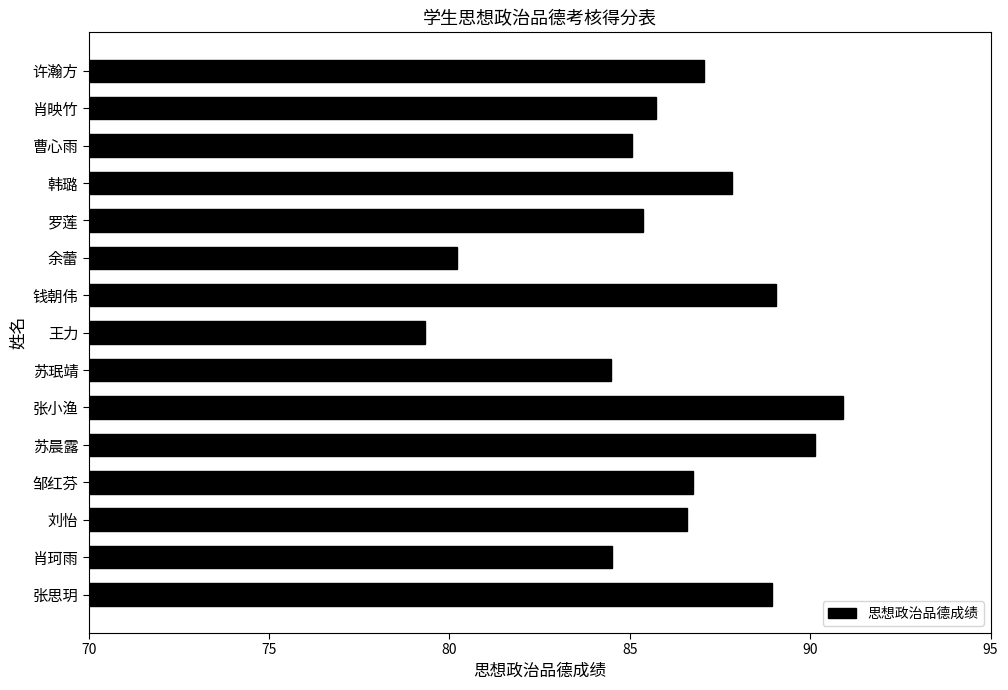

Between 苏晨露 and 钱朝伟, which is larger?

苏晨露